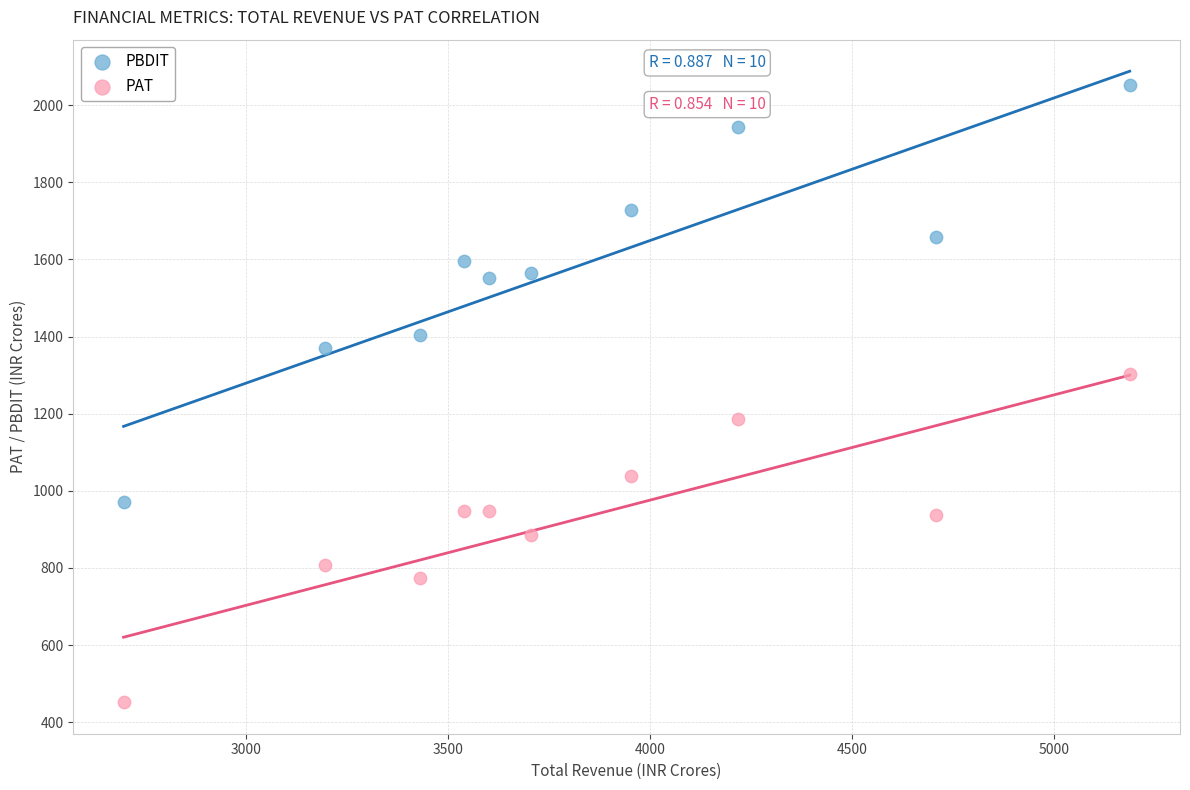

Which series has the widest spread of Y values?

PBDIT